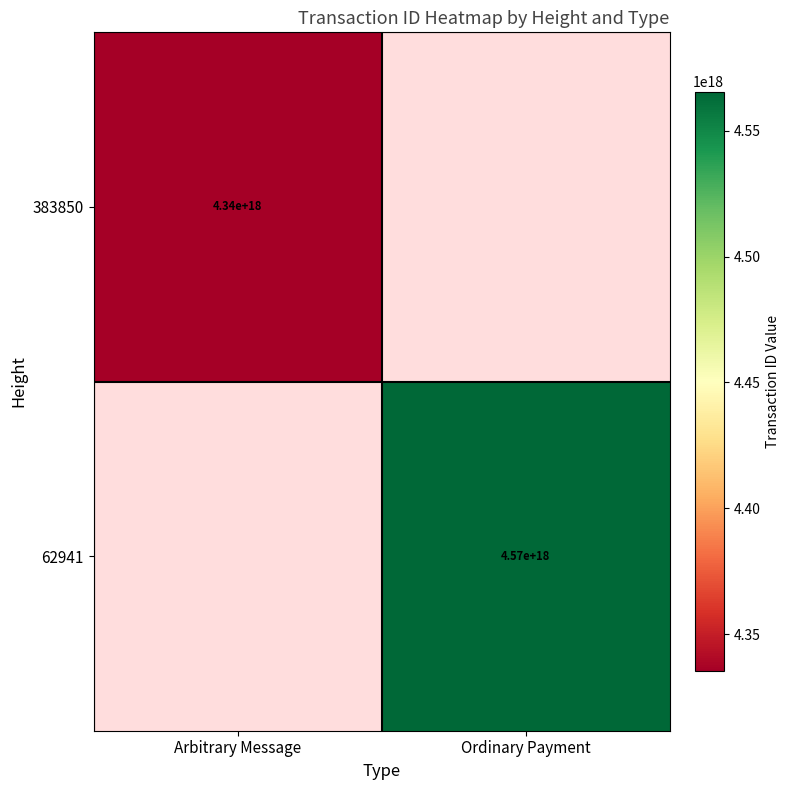

Is it true that 62941 equals 4570000000000000000 at Ordinary Payment?

True